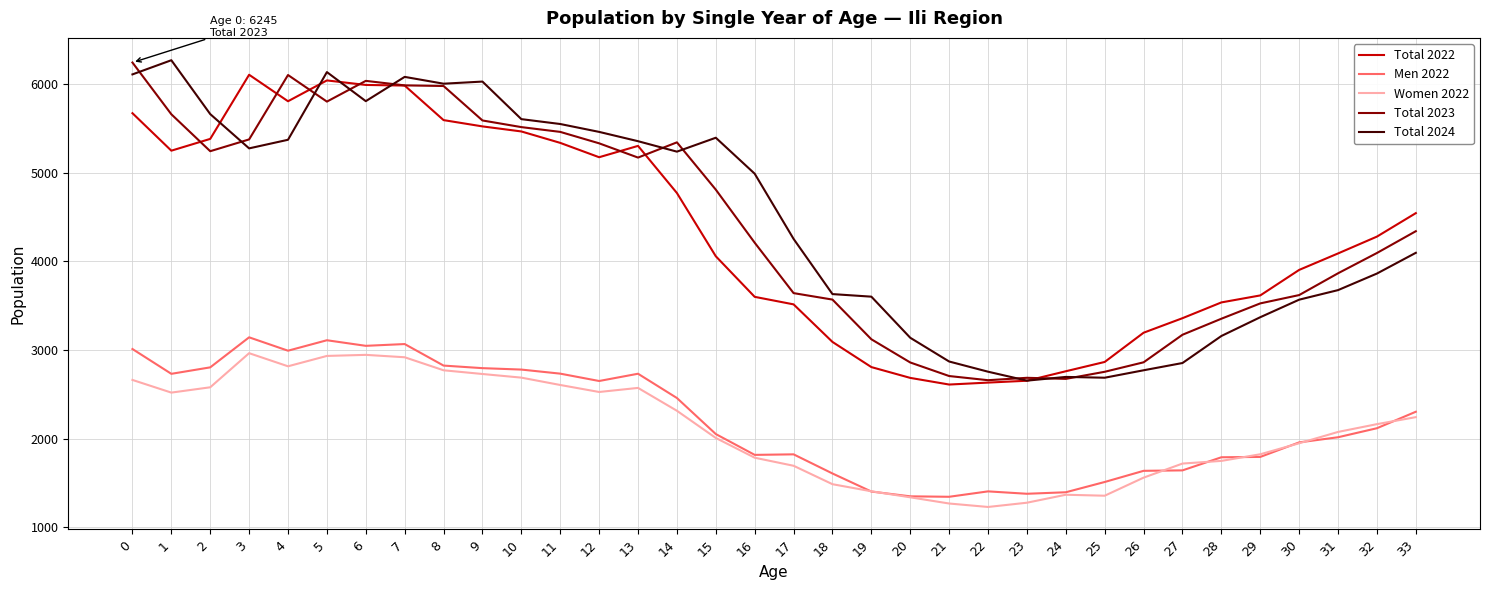

Which series changed the most between 4 and 15?

Total 2022